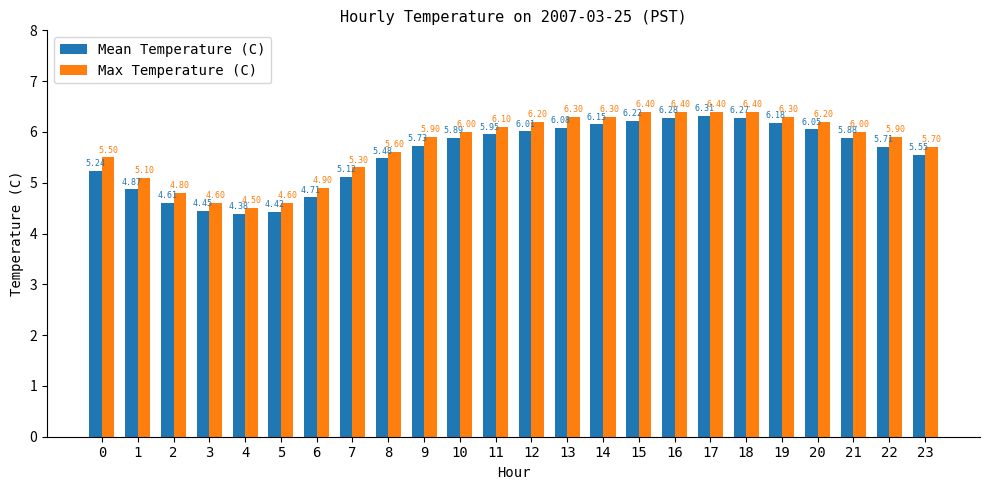

At which label does Mean Temperature (C) reach its minimum?

4